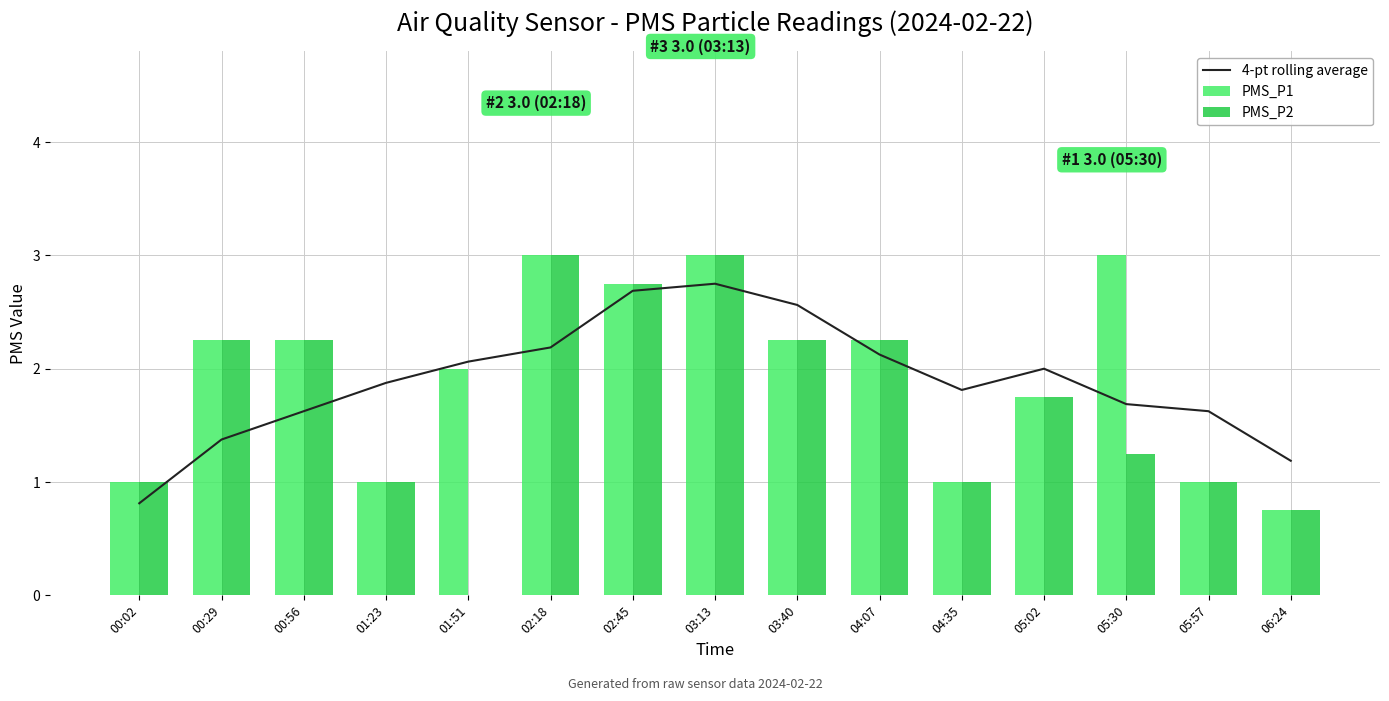

What is the label of the 2nd bar from the left?

00:29